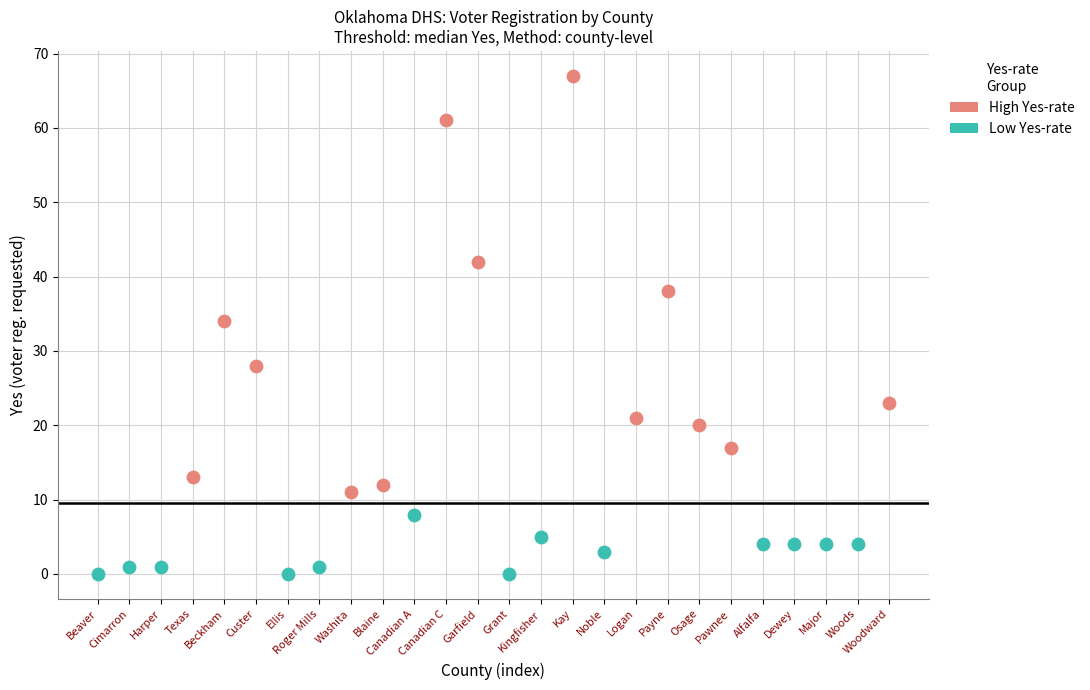

Which series contains the highest Y value?

High Yes-rate